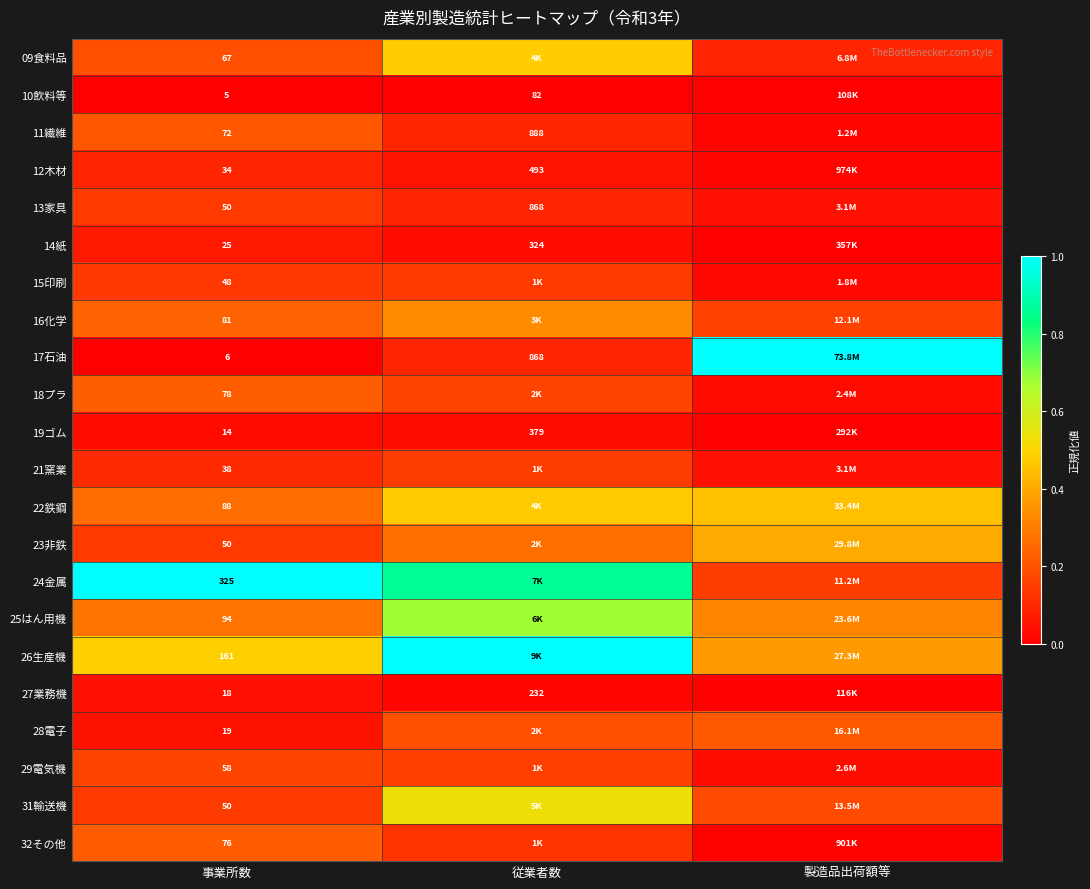

Which category has the lowest value across all series?

事業所数